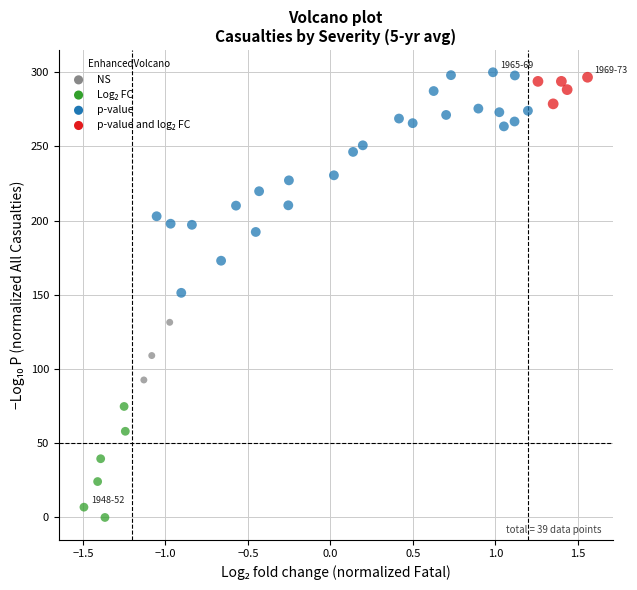

What is the range of Y values (max minus min)?

300.0